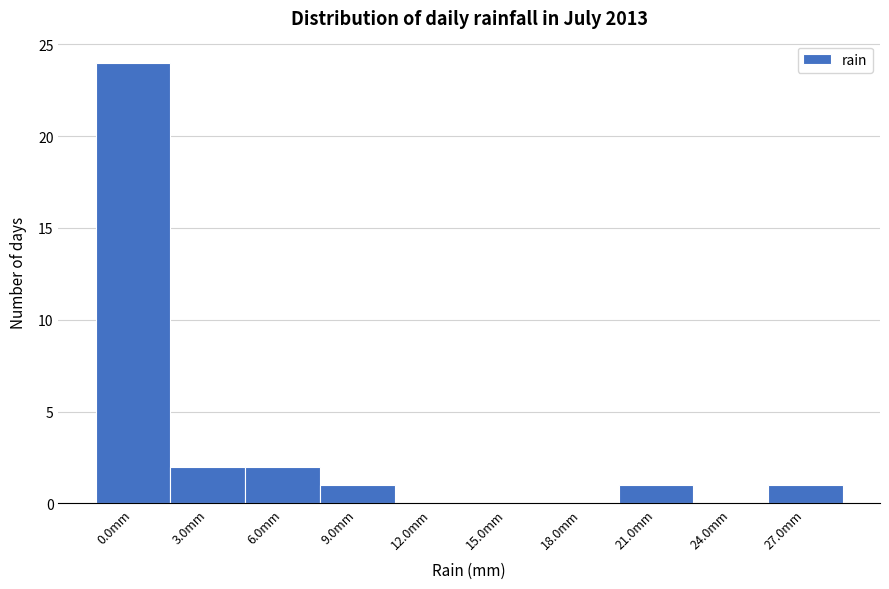

Reading left to right, what are all the values shown in this chart?

0.0mm=24	3.0mm=2	6.0mm=2	9.0mm=1	12.0mm=0	15.0mm=0	18.0mm=0	21.0mm=1	24.0mm=0	27.0mm=1